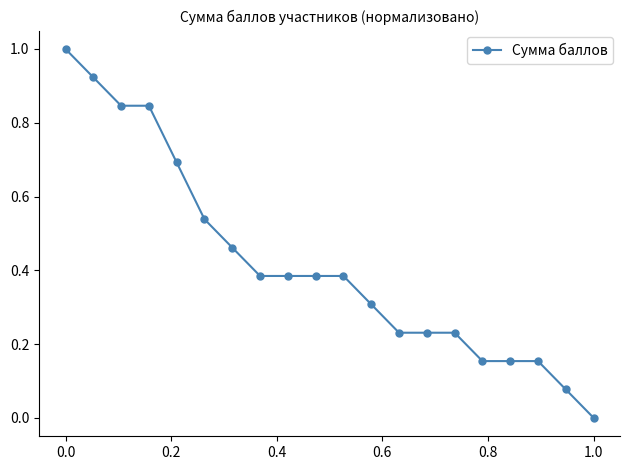

Count the number of data series in this chart.

1